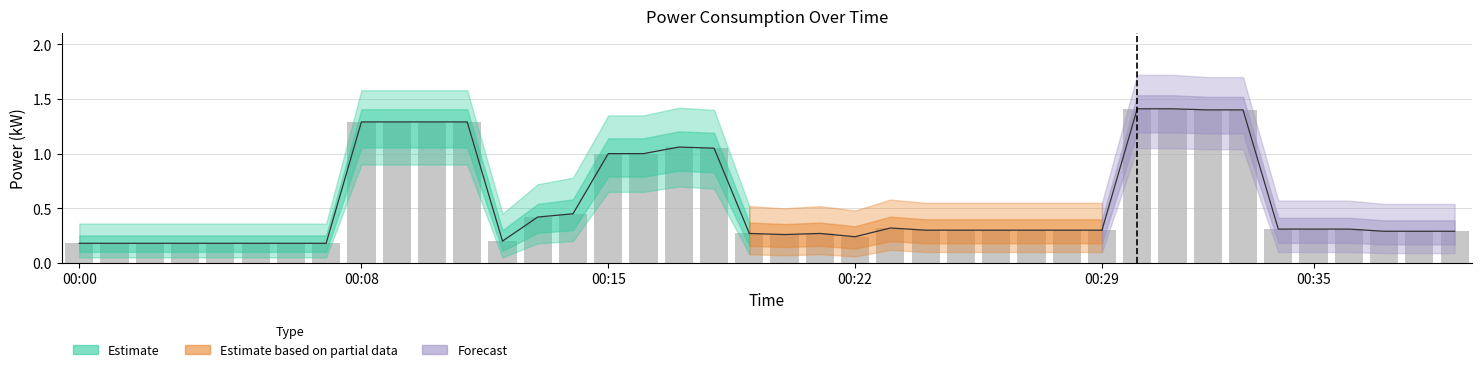

What is the minimum value shown in the chart?

0.2